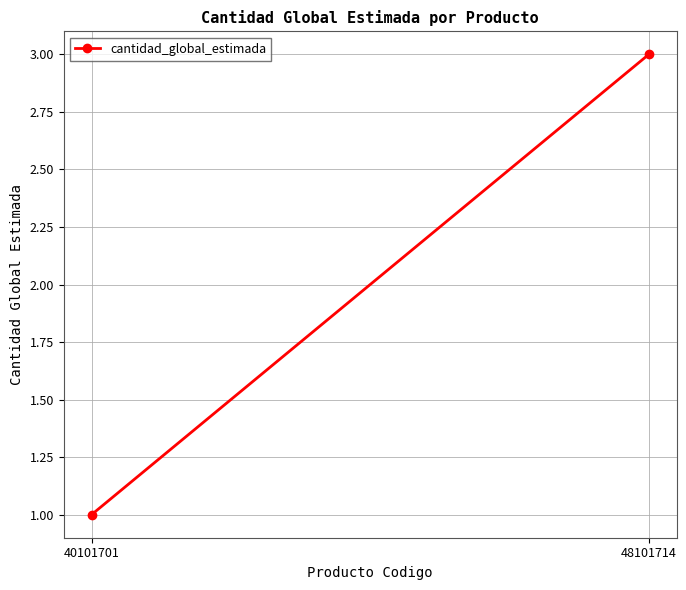

Reading left to right, list all the values displayed in this chart.

40101701=1	48101714=3